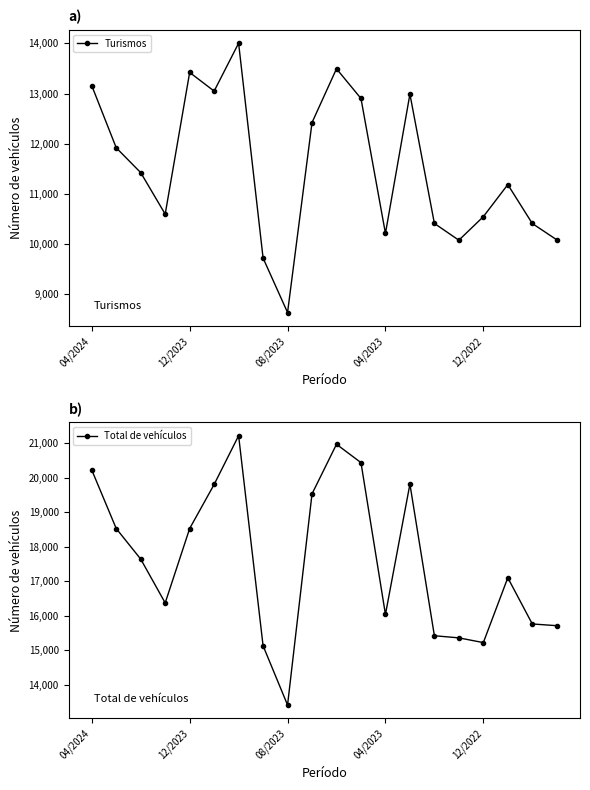

True or false: Turismos has more than 2 points higher than both neighbors.

True